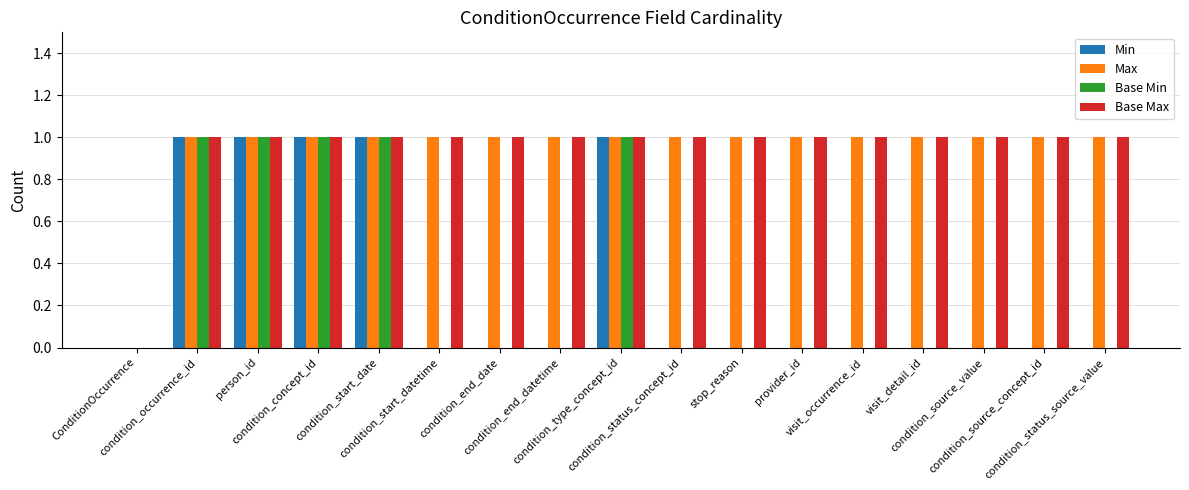

Between ConditionOccurrence and condition_type_concept_id, which series saw the biggest shift?

Min